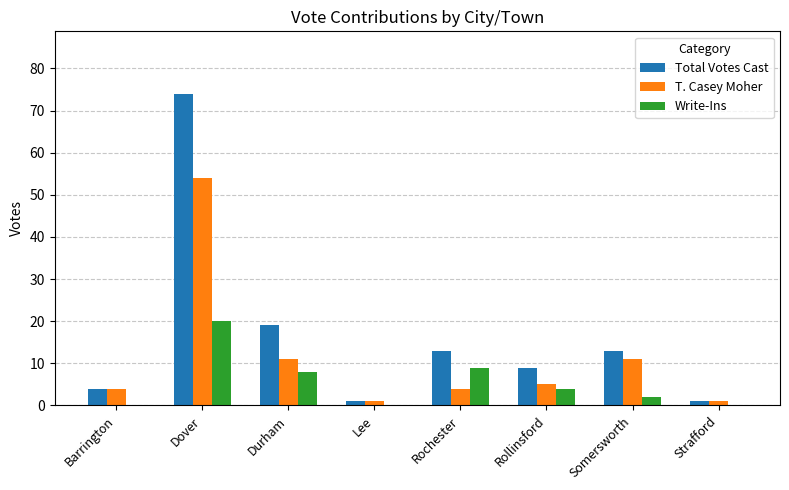

What is the spread (max minus min) of values at Rollinsford?

5